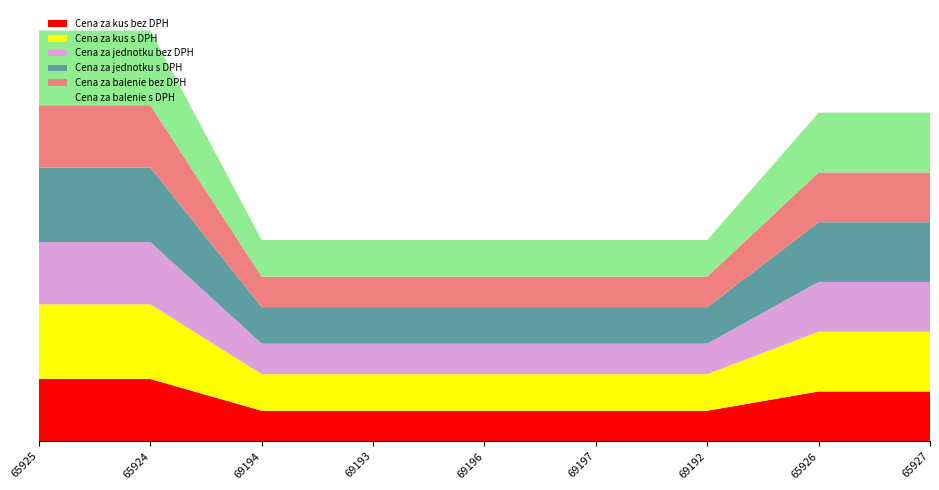

Reading right to left, extract all data points from this chart.

Cena za kus bez DPH: 65927=16.0	65926=16.0	69192=9.8	69197=9.8	69196=9.8	69193=9.8	69194=9.8	65924=20.0	65925=20.0
Cena za kus s DPH: 65927=19.2	65926=19.2	69192=11.8	69197=11.8	69196=11.8	69193=11.8	69194=11.8	65924=24.0	65925=24.0
Cena za jednotku bez DPH: 65927=16.0	65926=16.0	69192=9.8	69197=9.8	69196=9.8	69193=9.8	69194=9.8	65924=20.0	65925=20.0
Cena za jednotku s DPH: 65927=19.2	65926=19.2	69192=11.8	69197=11.8	69196=11.8	69193=11.8	69194=11.8	65924=24.0	65925=24.0
Cena za balenie bez DPH: 65927=16.0	65926=16.0	69192=9.8	69197=9.8	69196=9.8	69193=9.8	69194=9.8	65924=20.0	65925=20.0
Cena za balenie s DPH: 65927=19.2	65926=19.2	69192=11.8	69197=11.8	69196=11.8	69193=11.8	69194=11.8	65924=24.0	65925=24.0